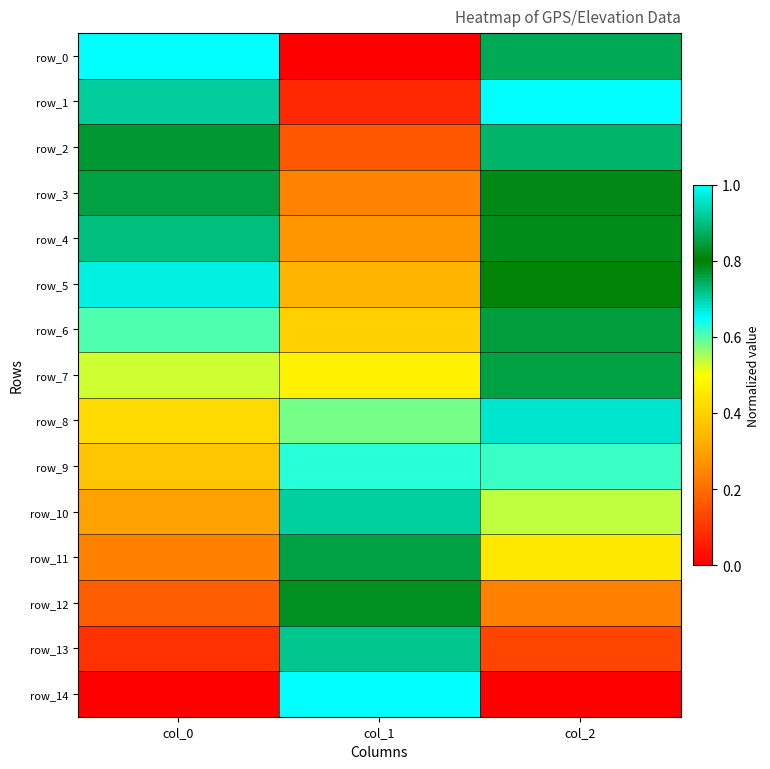

What is the sum of all row_4 values?

1.8